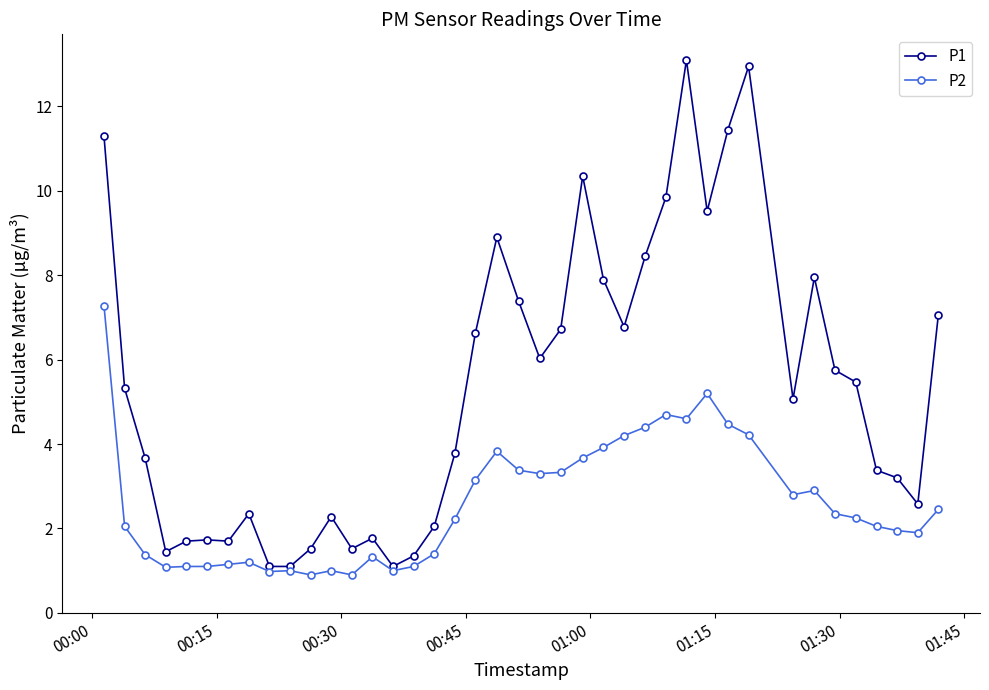

What is the value of the P1 point at the 8th from the left?

2.4